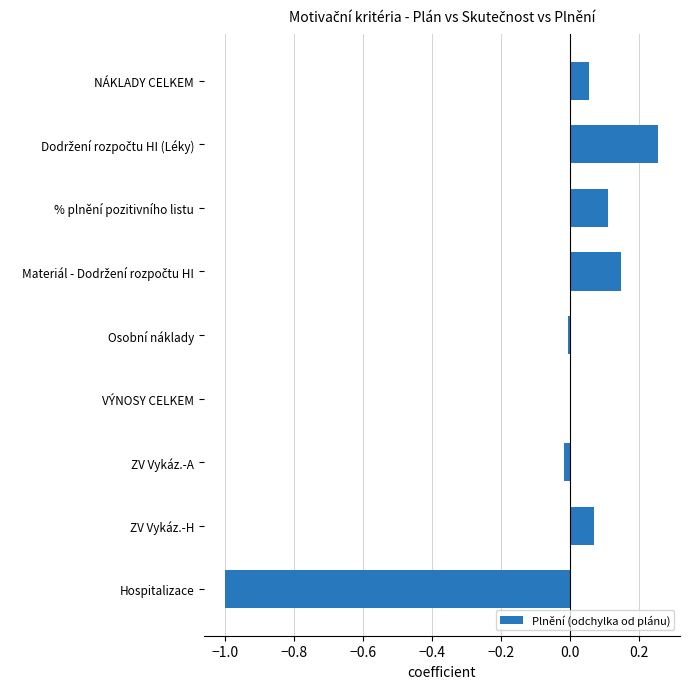

What is the sum of all values?

-0.4